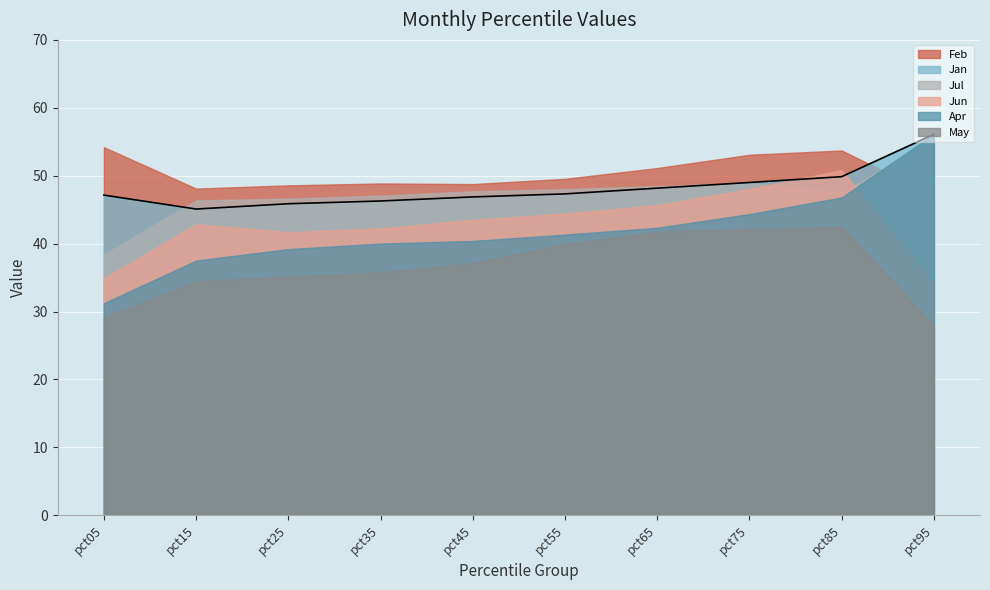

What is the difference between the values at pct35 and pct55?

1.0